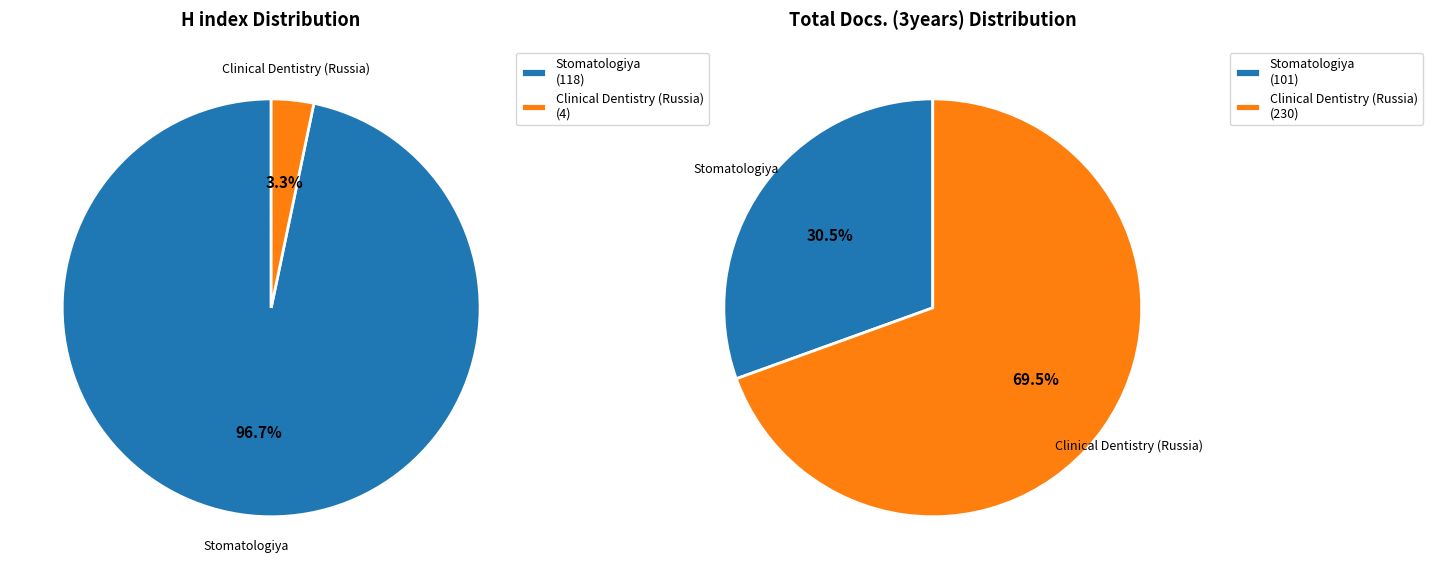

The Clinical Dentistry (Russia) slice represents 3% of the pie. True or false?

True